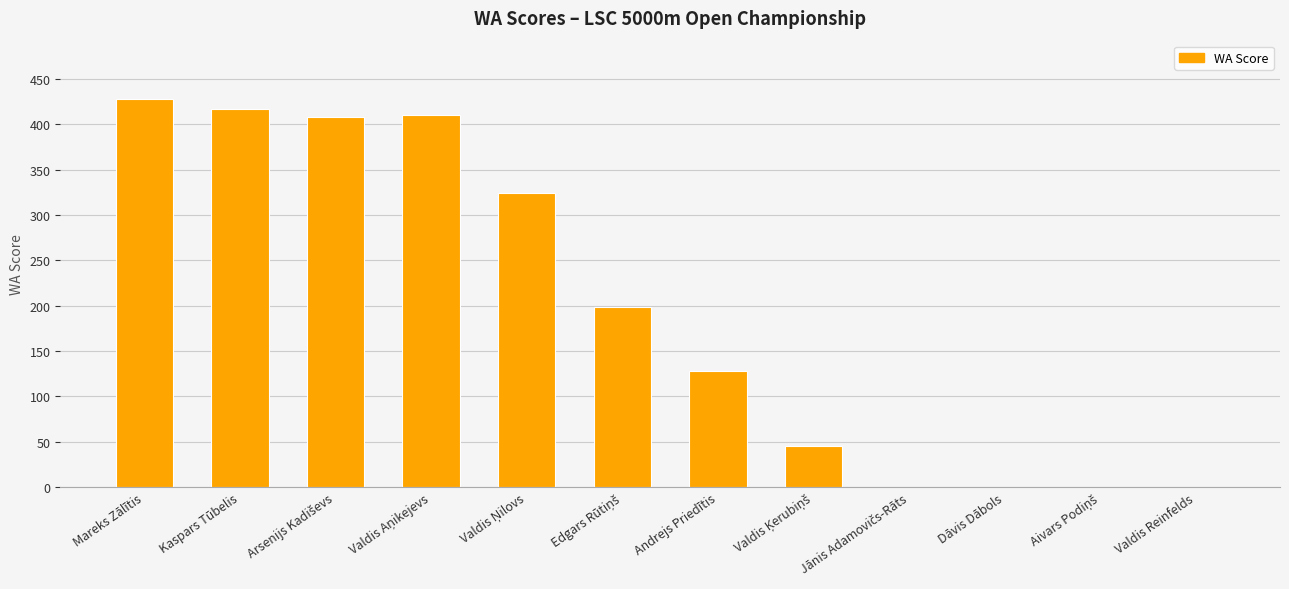

What is the sum of all values?

2359